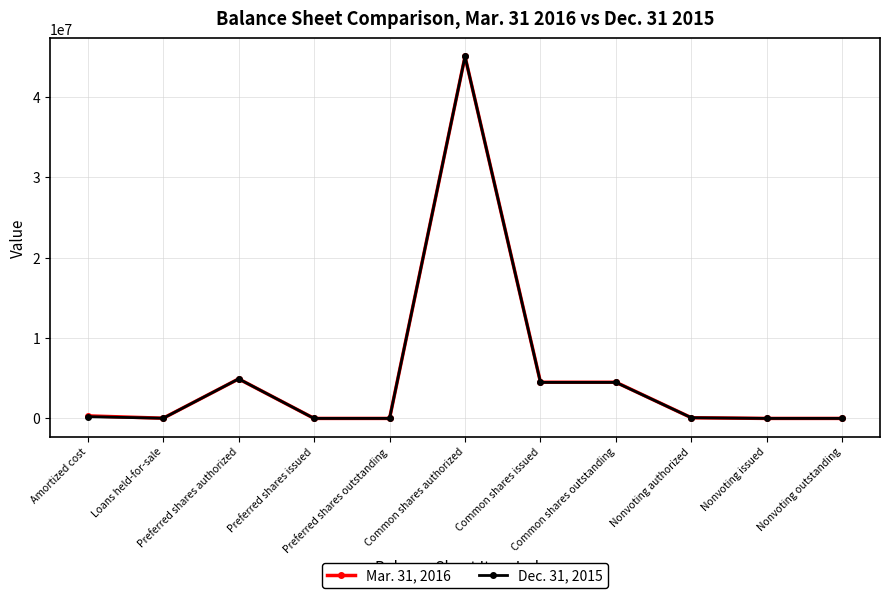

Is it true that Mar. 31, 2016 equals 86221 at Nonvoting authorized?

True